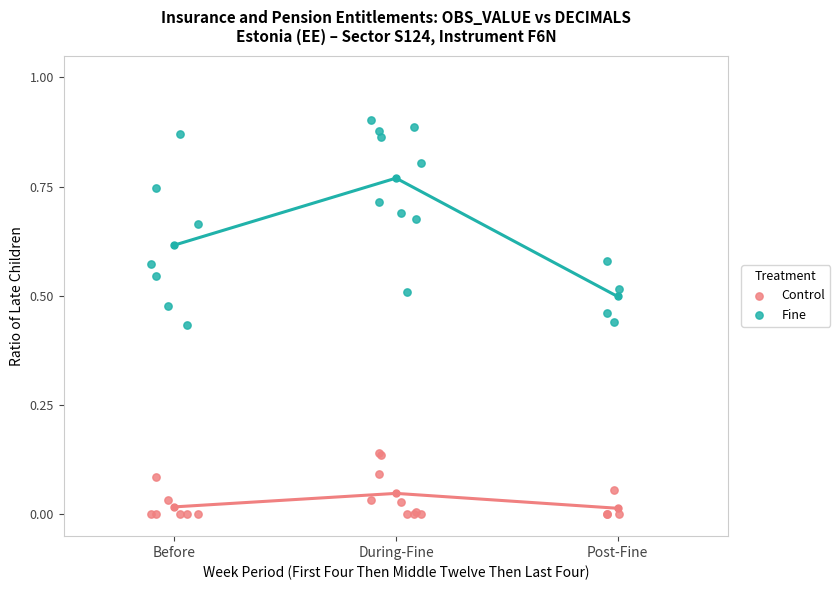

What are all the series names shown in the legend?

Control, Fine